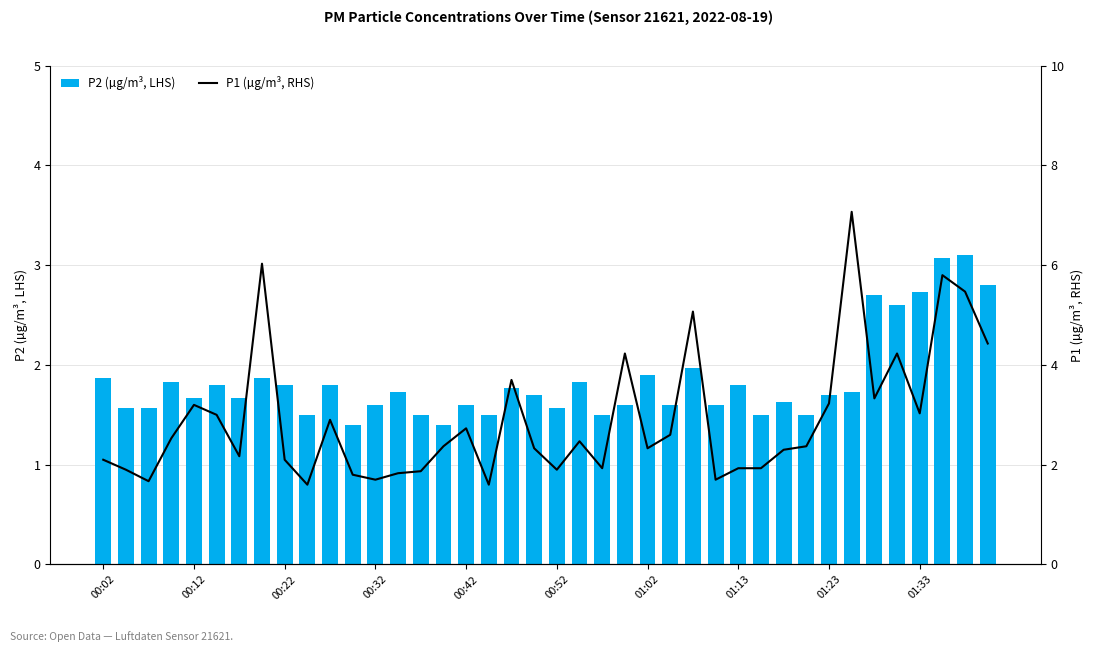

What is the value of the P1 (µg/m³, RHS) bar at the 10th from the left?

1.6